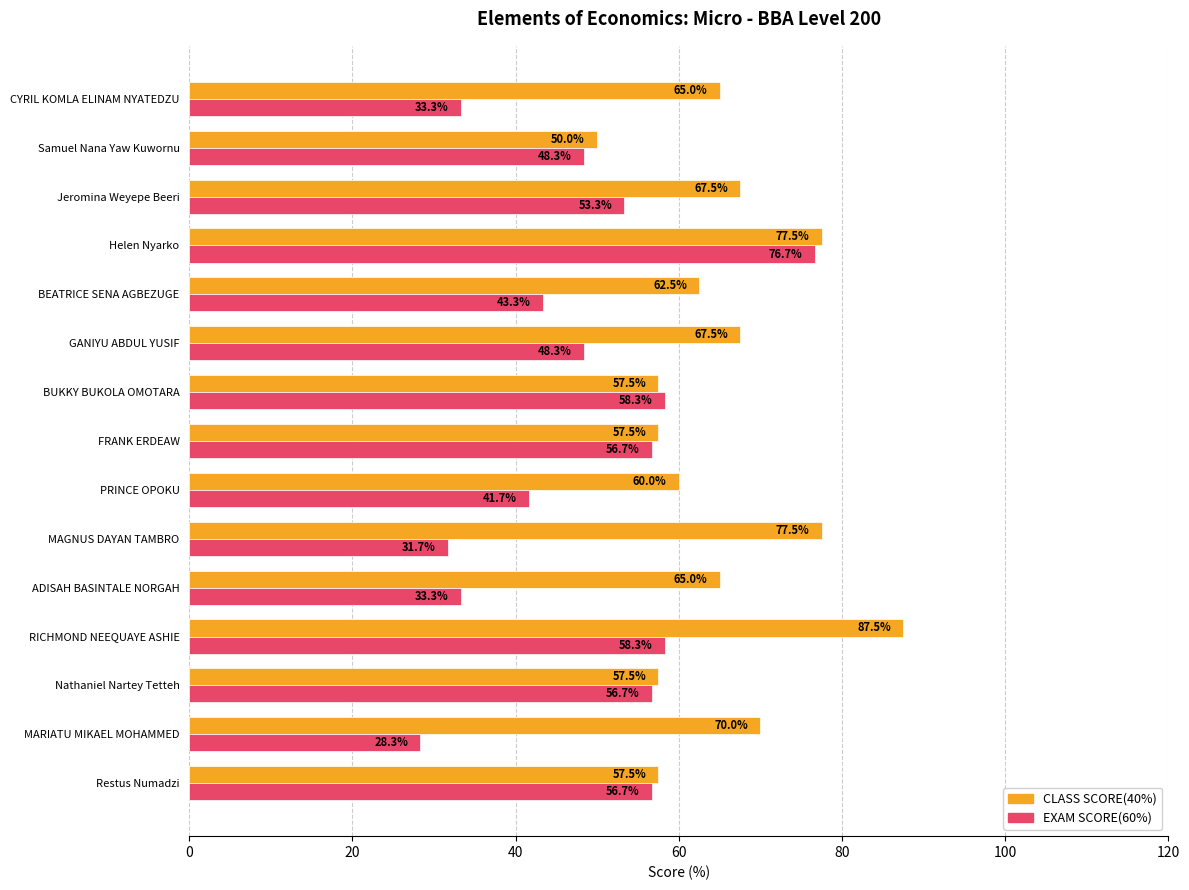

Rank the series by their average value, from lowest to highest.

EXAM SCORE(60%), CLASS SCORE(40%)